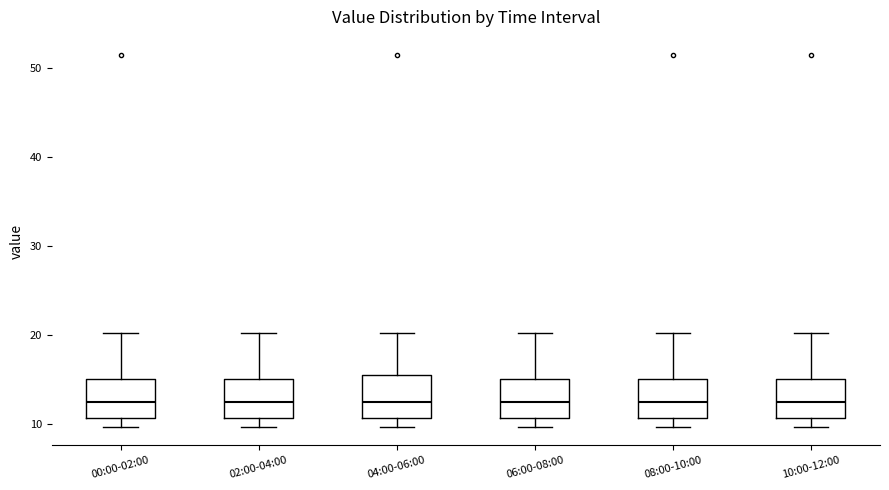

Where is the lower edge of the box for 00:00-02:00 on the y-axis? The values are not printed on the chart, so give them approximately, as read against the axis.

11